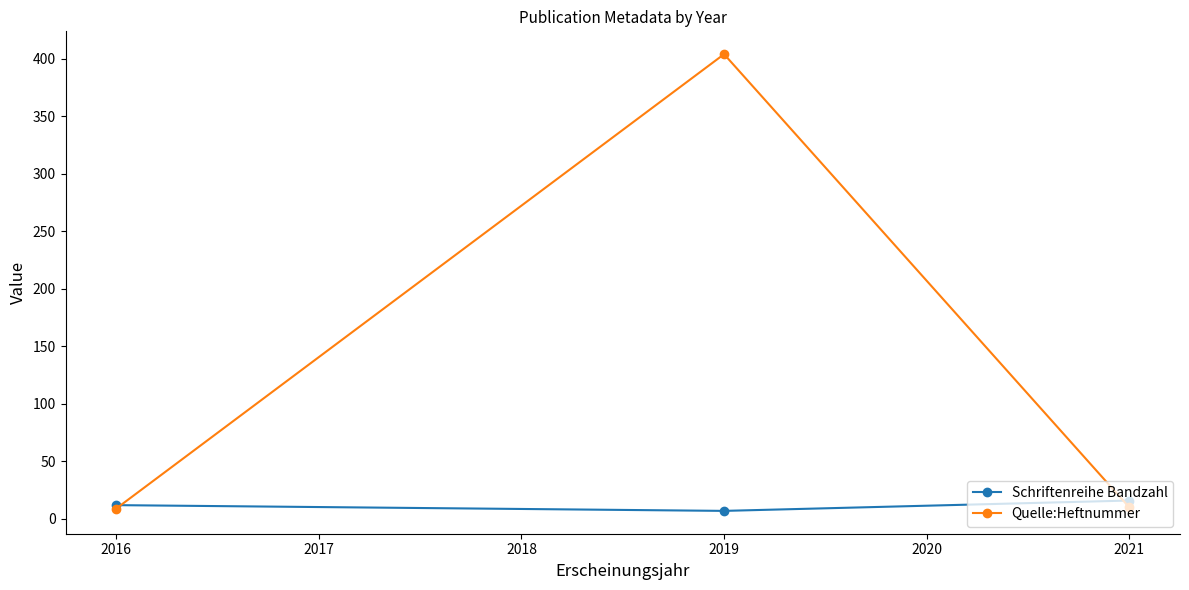

What is the value of the Quelle:Heftnummer point at the 2nd from the left?

404